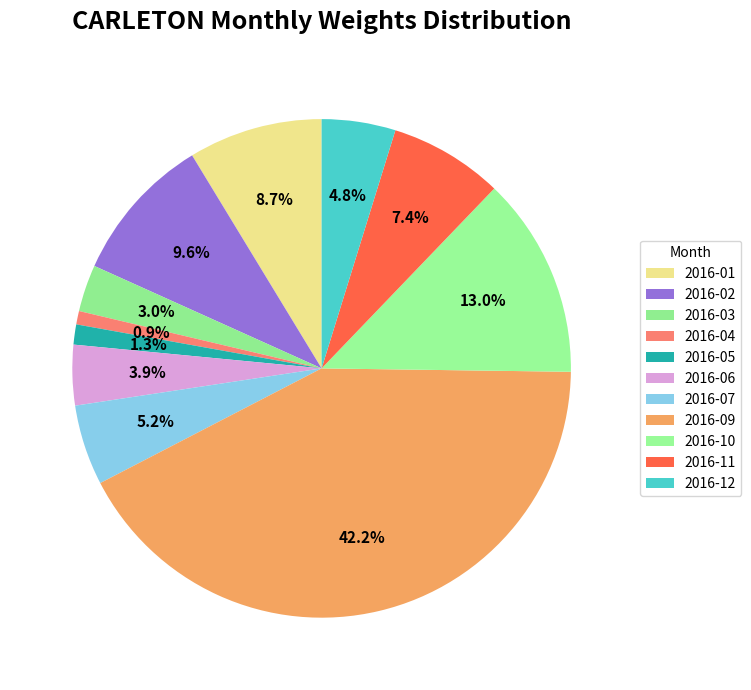

How much of the chart is everything except 2016-06?

96.1%